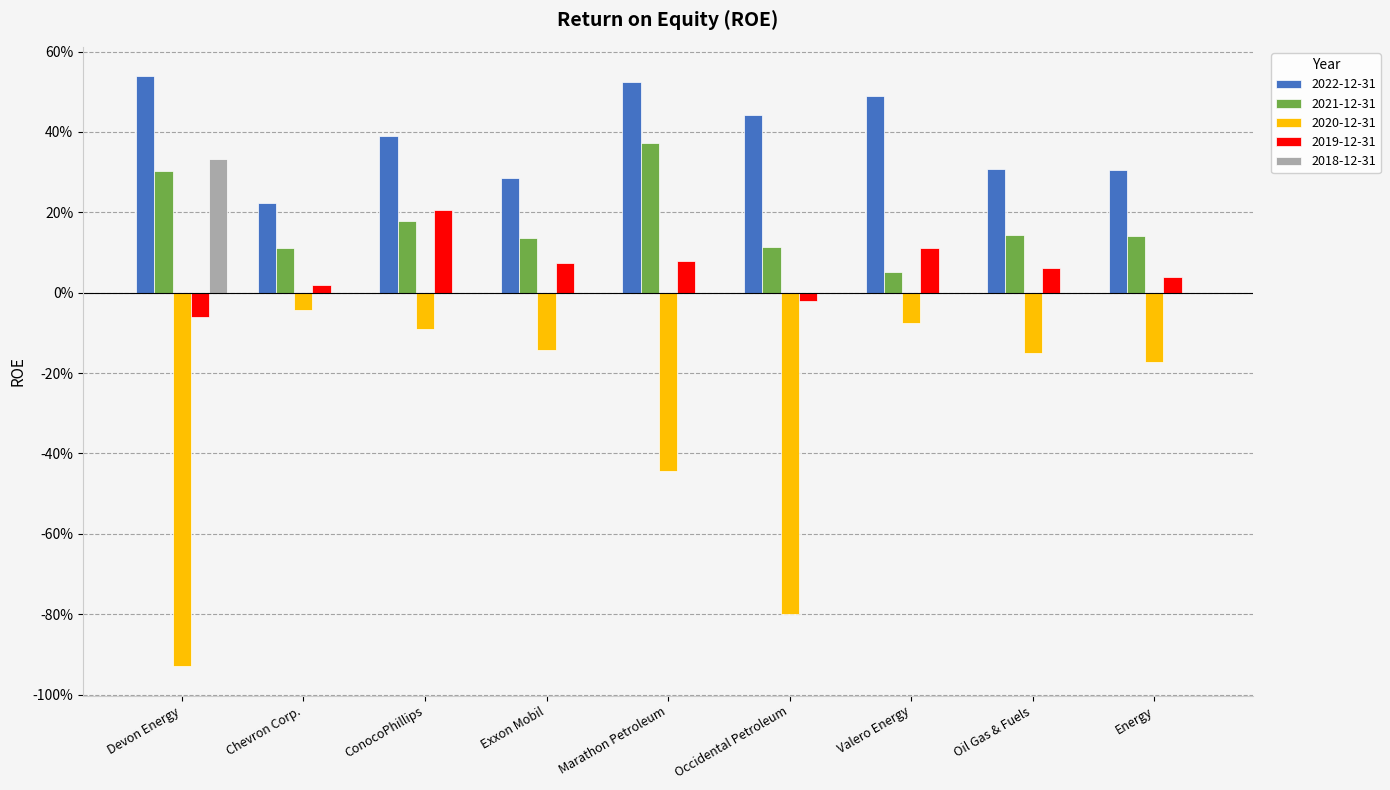

Does the chart contain stacked bars?

No